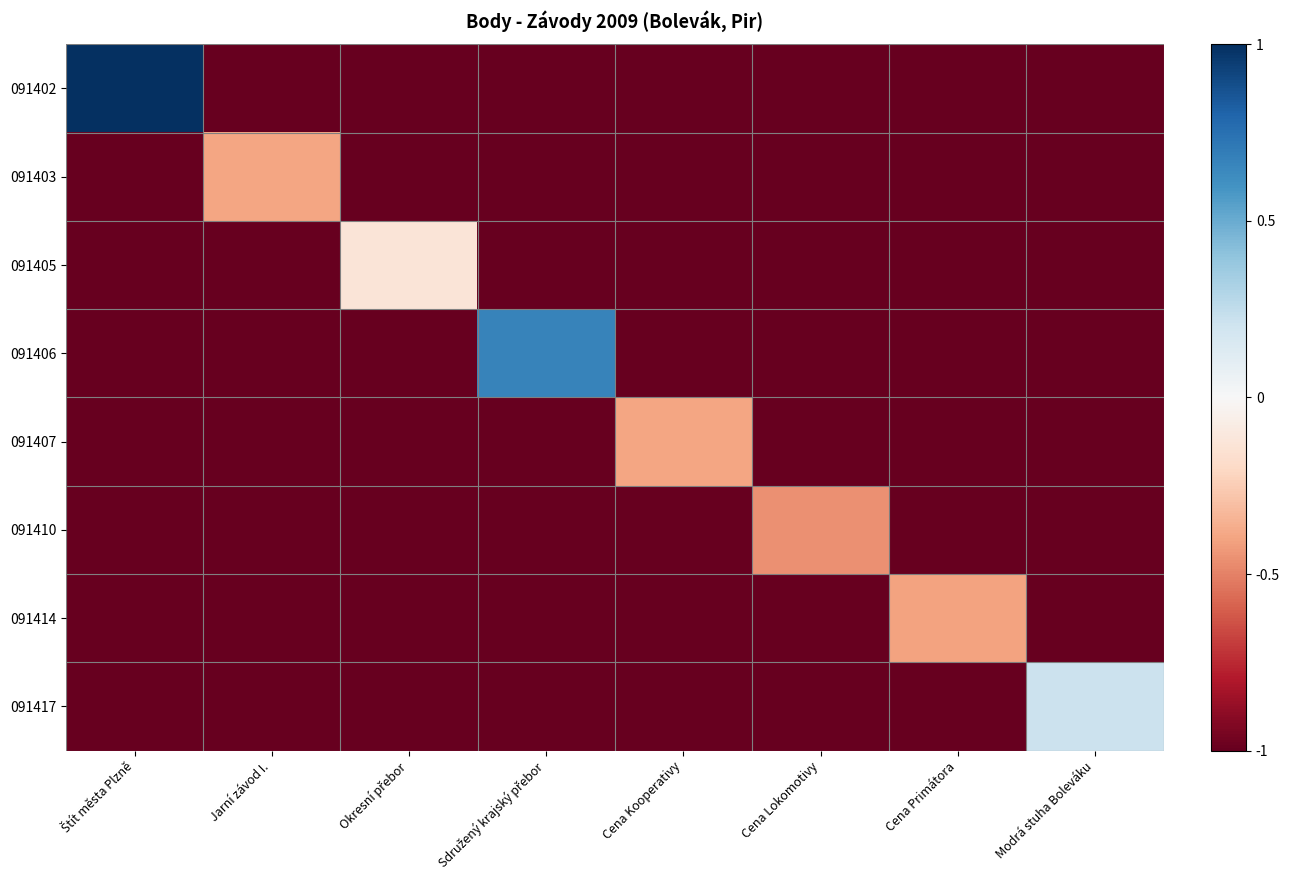

Which label corresponds to the largest value in the chart?

Štít města Plzně